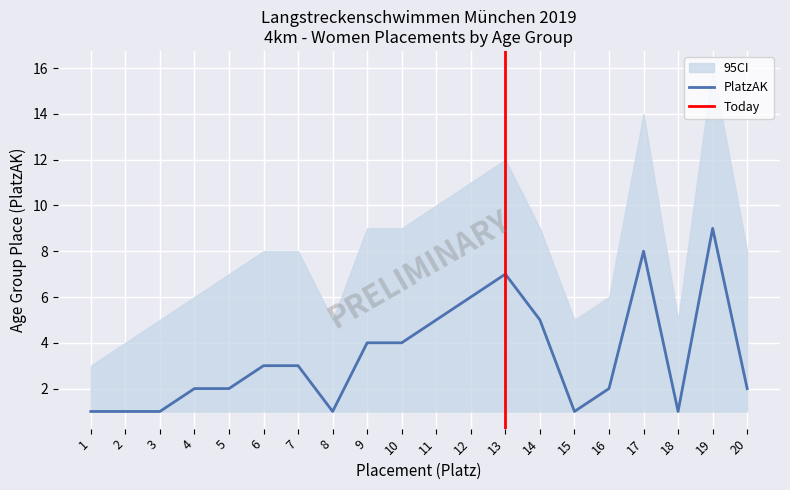

What is the difference between the PlatzAK_upper values at 20 and 14?

1